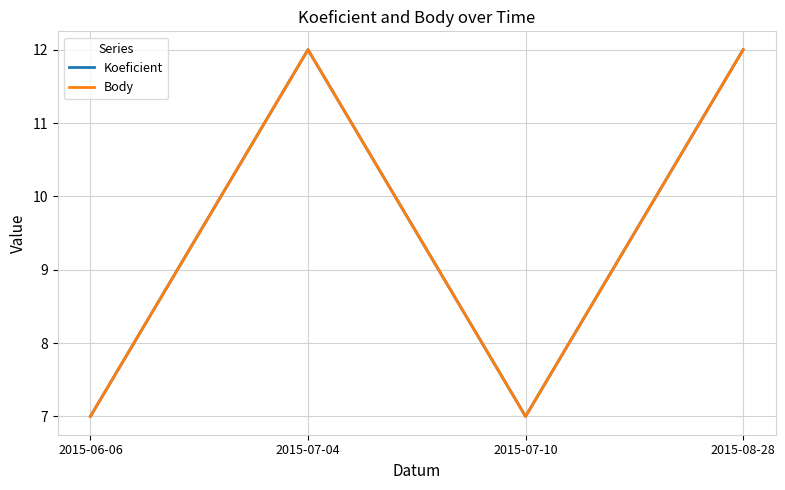

Is this an area chart (filled region under the line)?

No